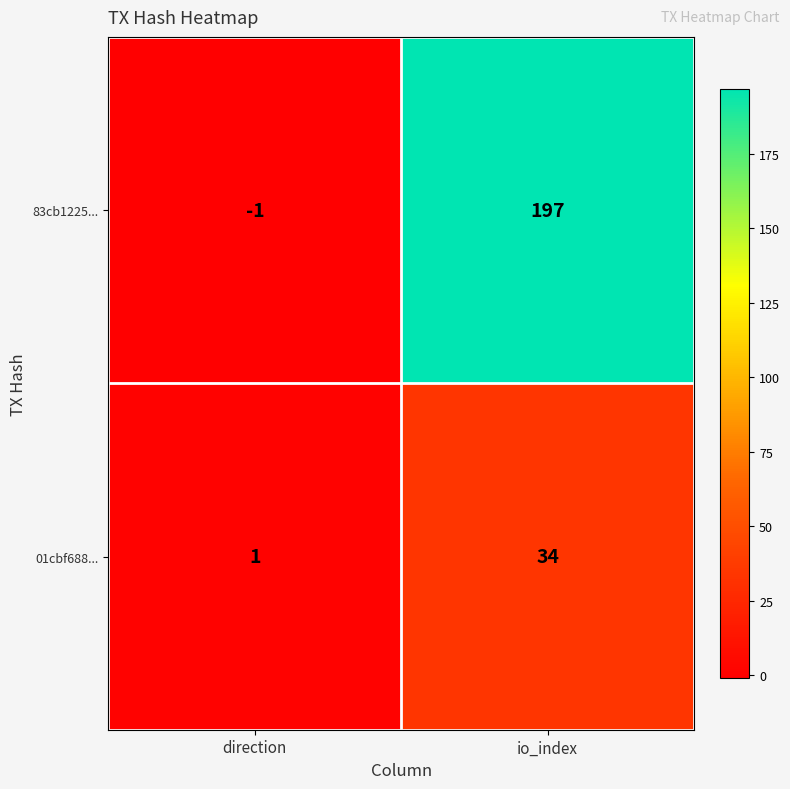

Which series has the largest total across all categories?

83cb1225...